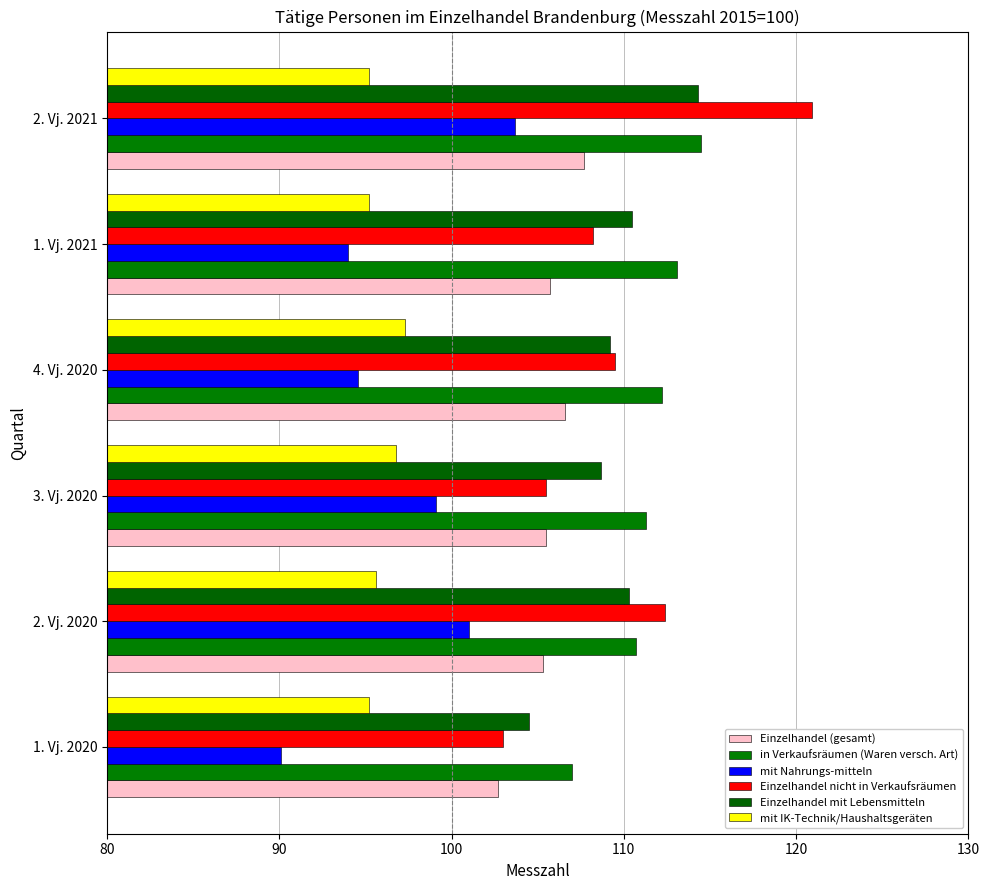

At how many categories does at least one series exceed 114?

1